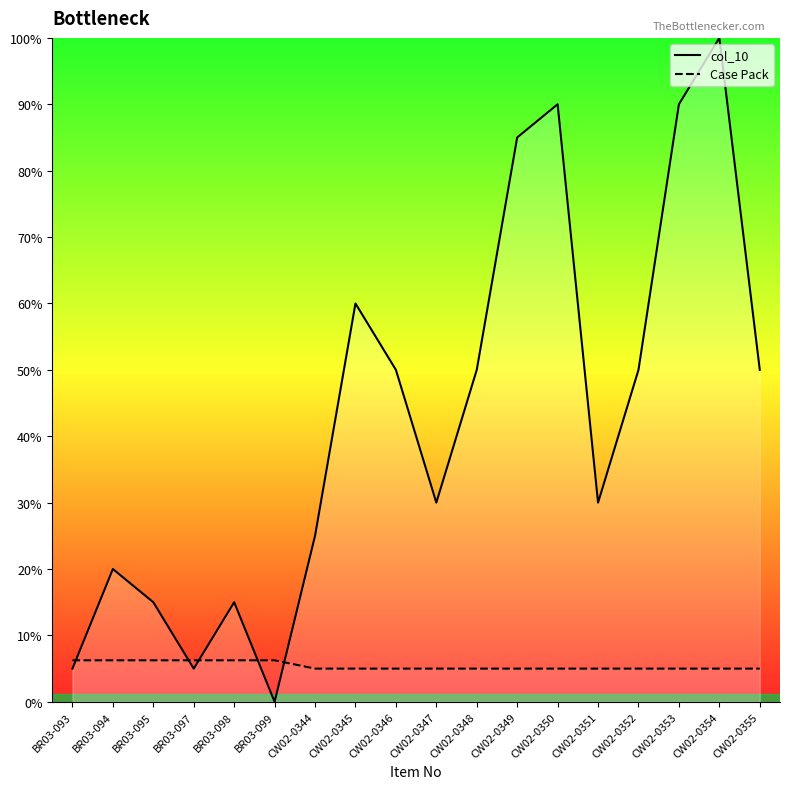

In col_10, how many points are higher than both neighbors (excluding endpoints)?

5